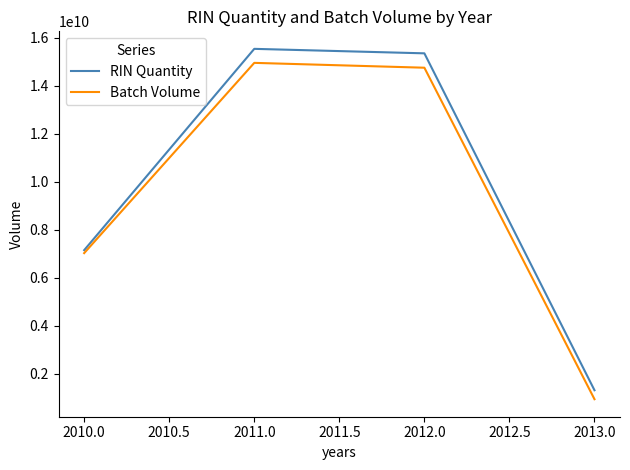

What are all the series names shown in the legend?

RIN Quantity, Batch Volume